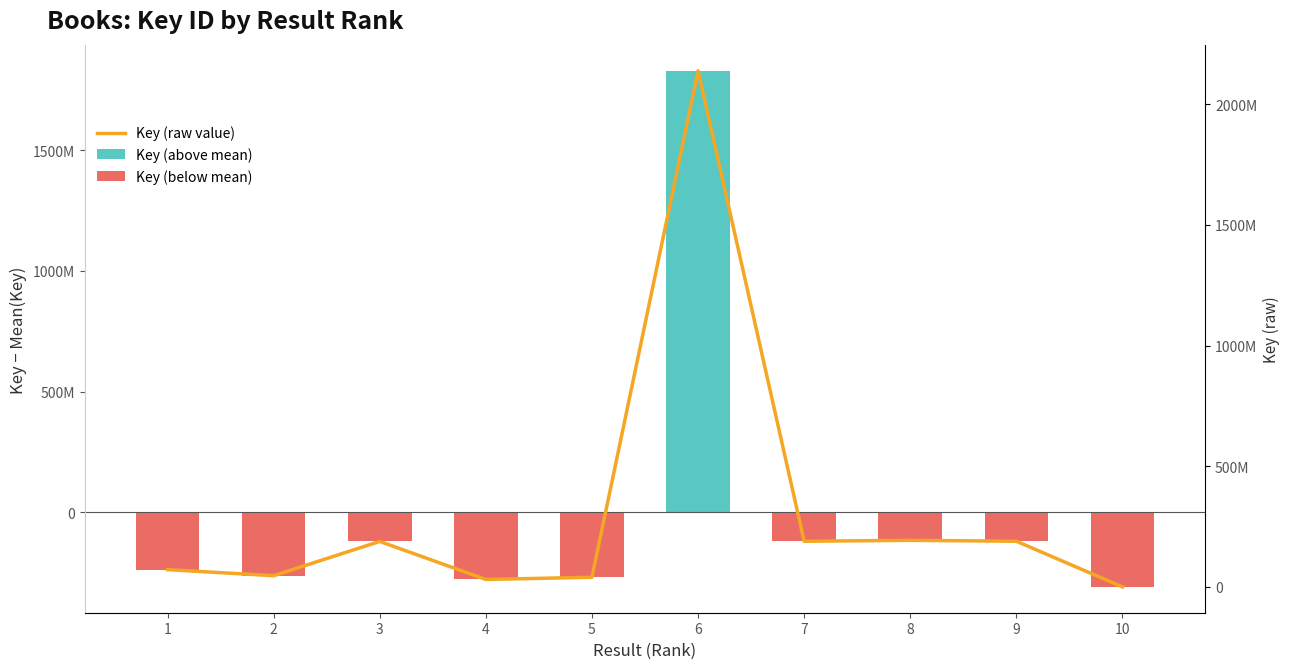

Reading left to right, list all the values displayed in this chart.

71734095	46656867	188545983	31071789	40124609	2137714765	189275575	193071412	189278426	160826